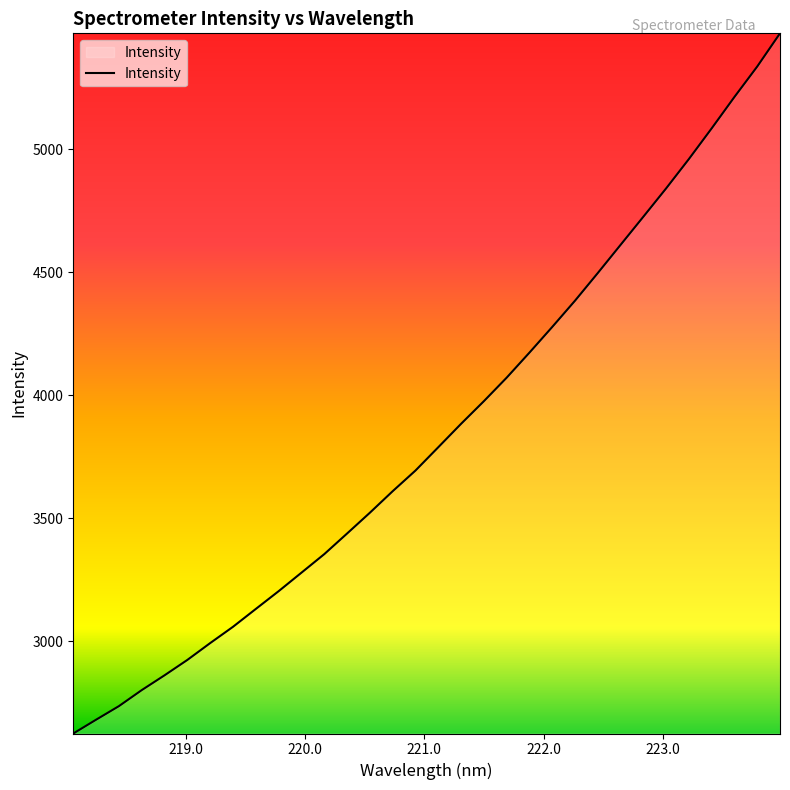

What is the maximum value shown in the chart?

5470.9